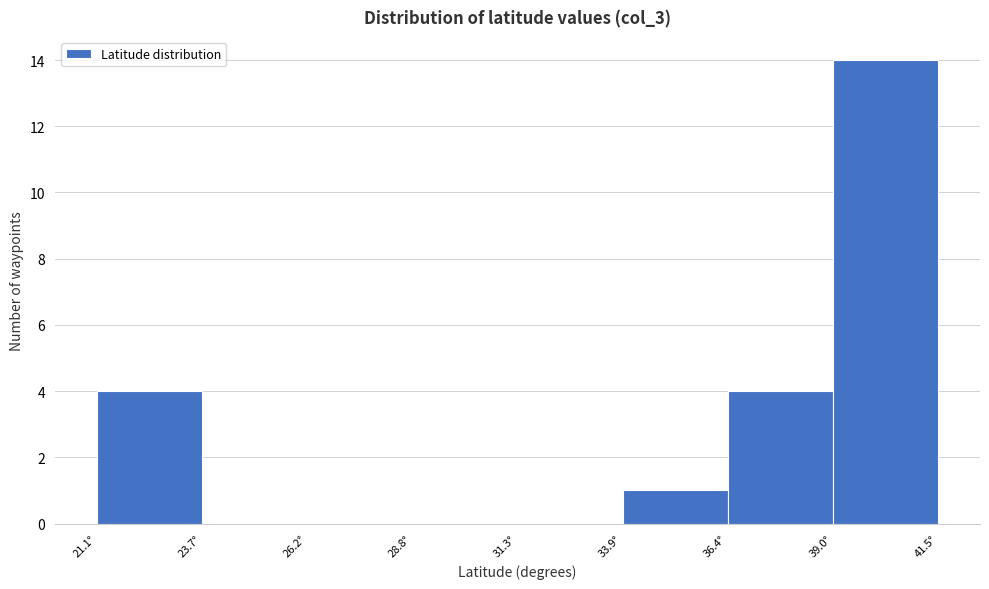

Over which range of the x-axis is the bar tallest?

39.0 to 41.5